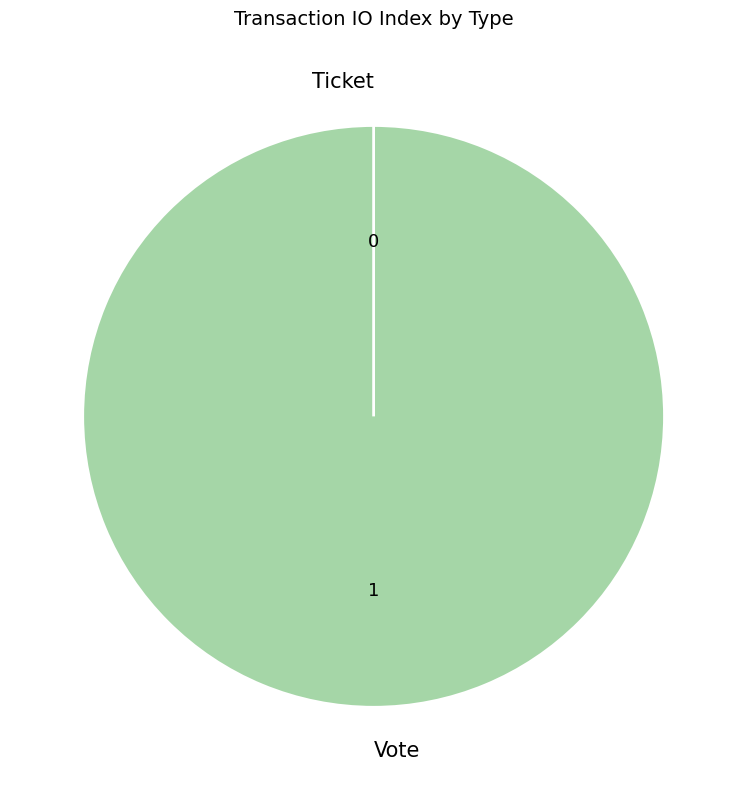

What is the total percentage of Vote and Ticket?

100.0%